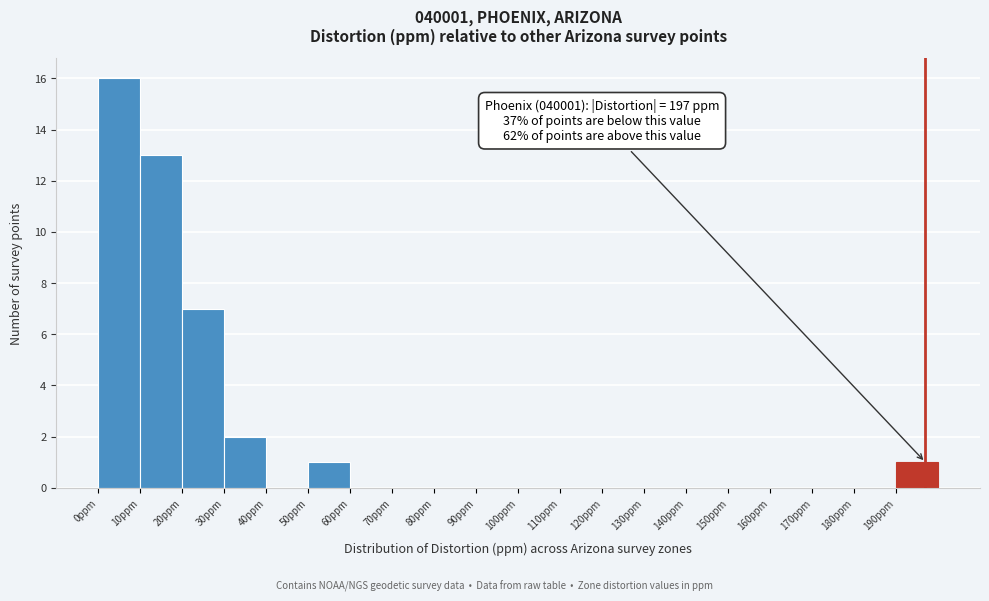

Which range on the x-axis has the tallest bar?

0 to 10